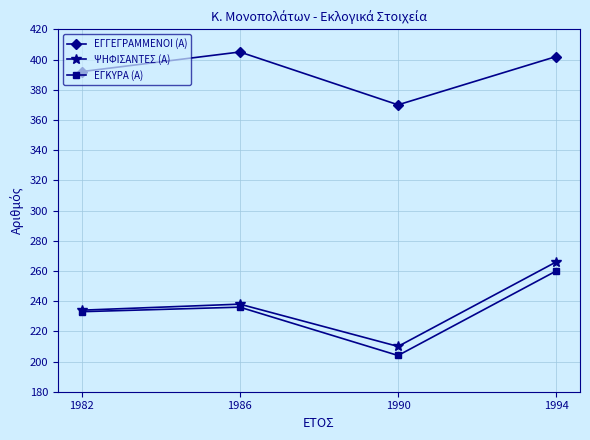

At which label does ΨΗΦΙΣΑΝΤΕΣ (Α) reach its peak?

1994